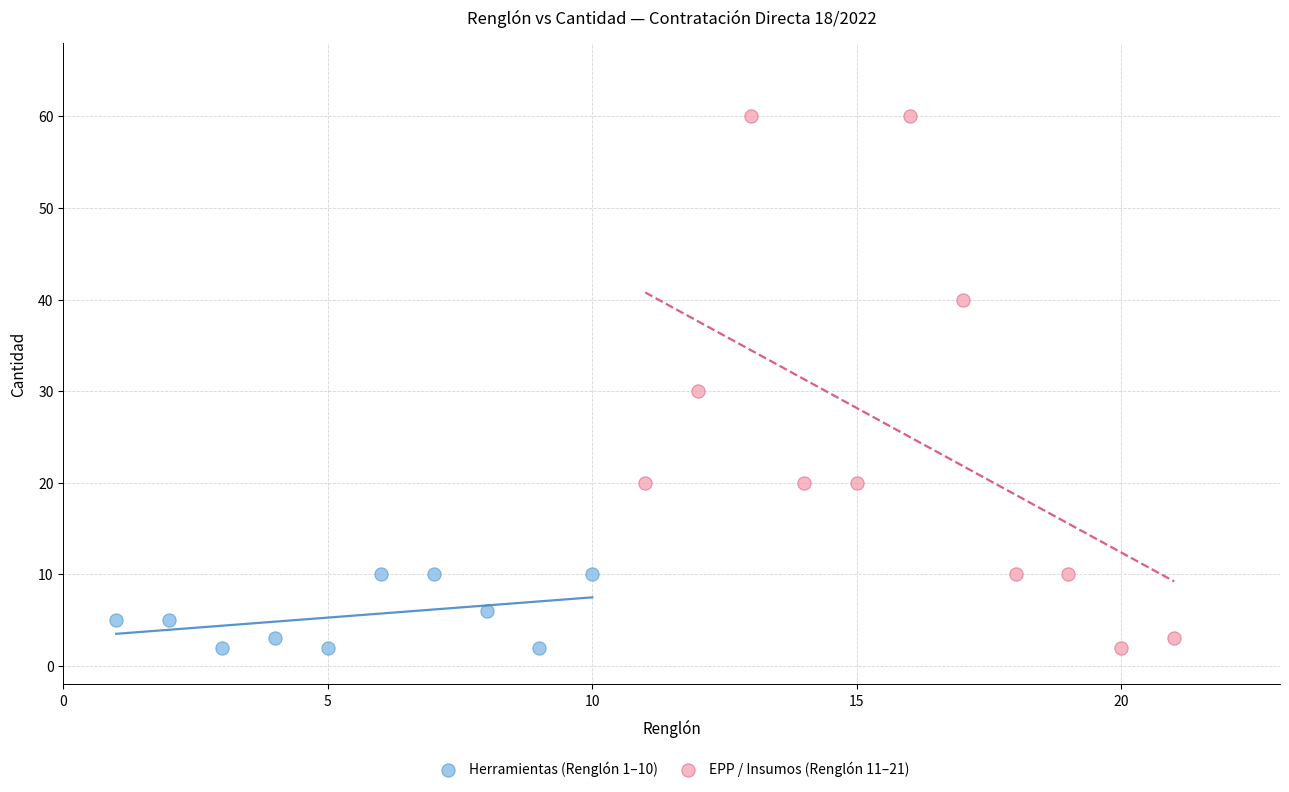

Which series contains the highest Y value?

EPP / Insumos (Renglón 11–21)